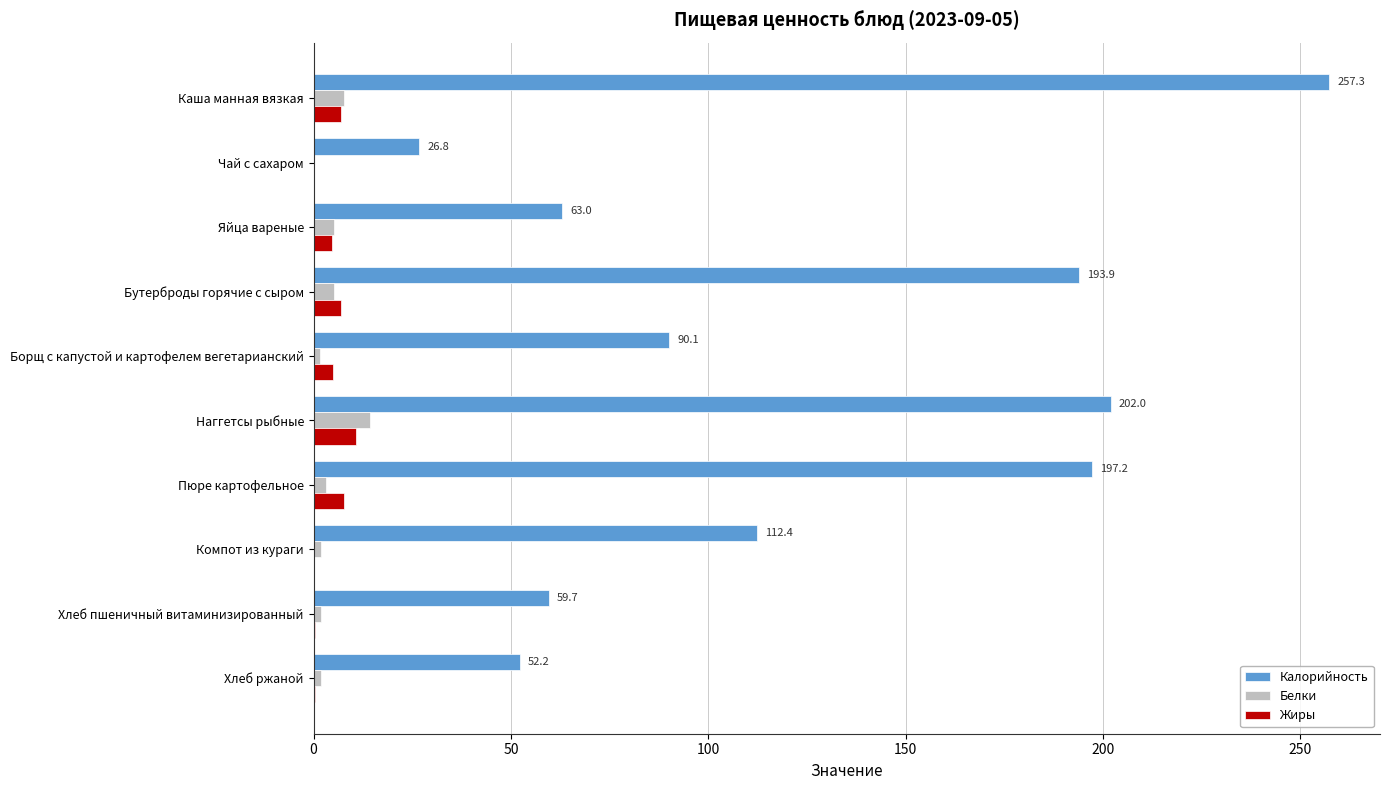

Is it true that Жиры equals 7.0 at Бутерброды горячие с сыром?

True